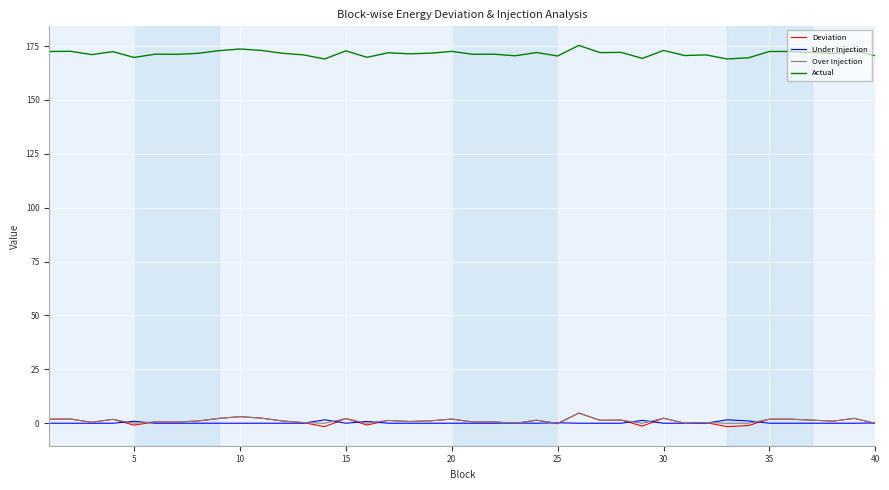

What is the maximum value shown in the chart?

175.3